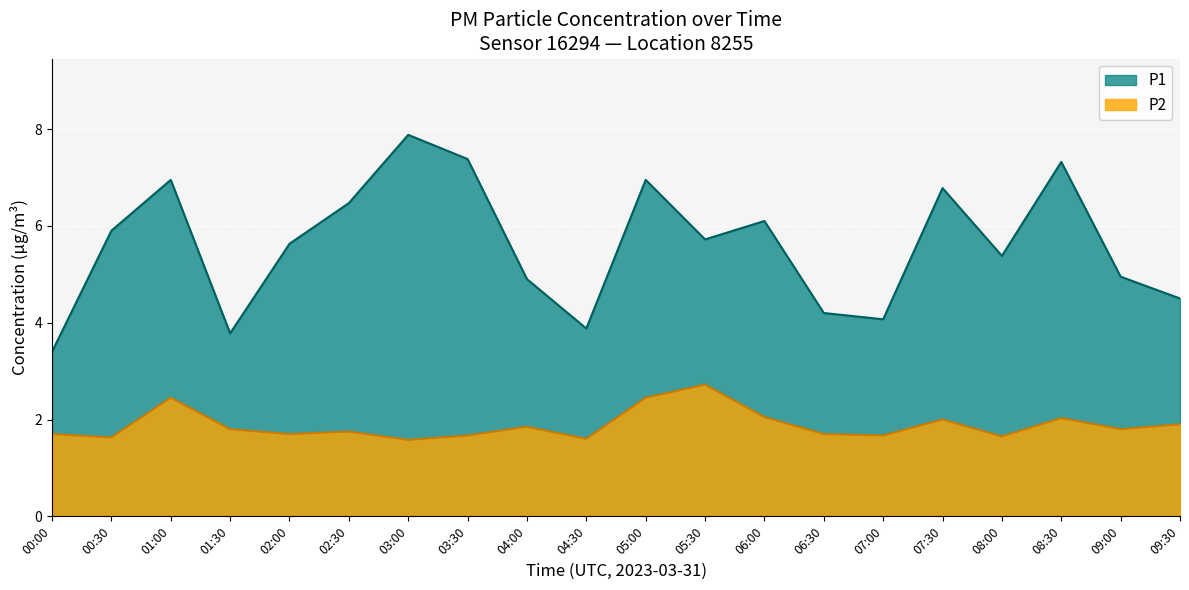

True or false: P1 and P2 cross at least once.

False